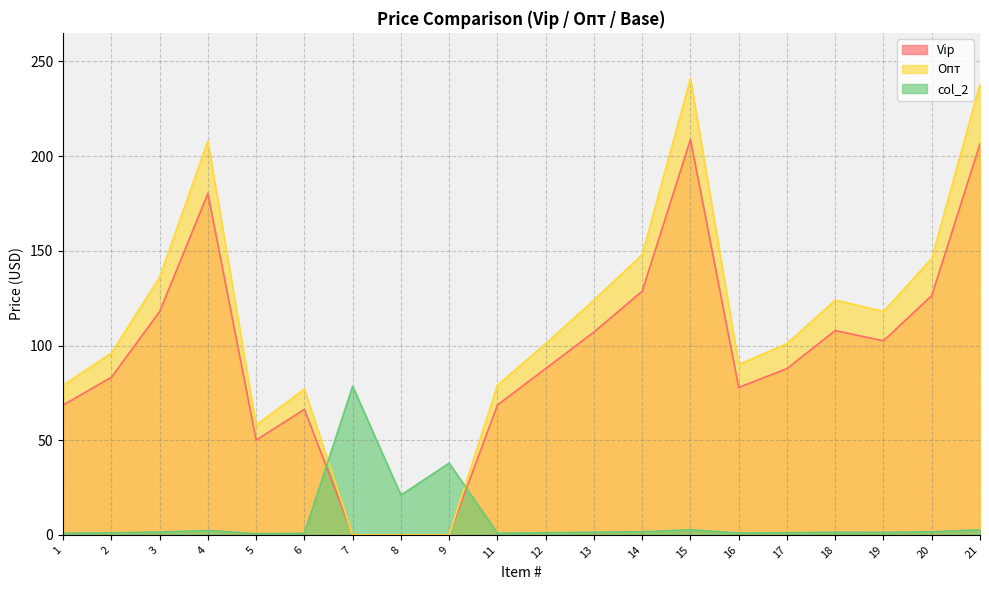

The Опт series shows 102.3 at 5. True or false?

False